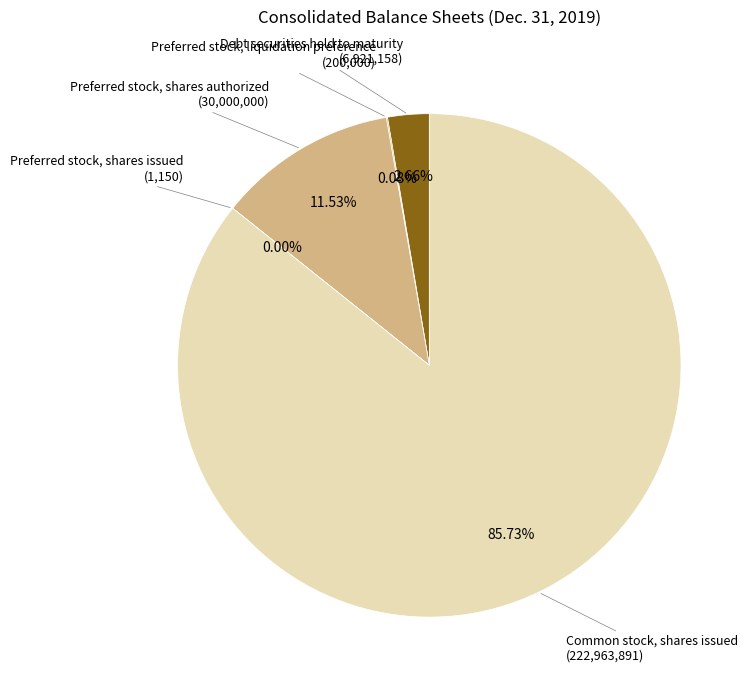

Is there a majority slice in this chart?

Yes